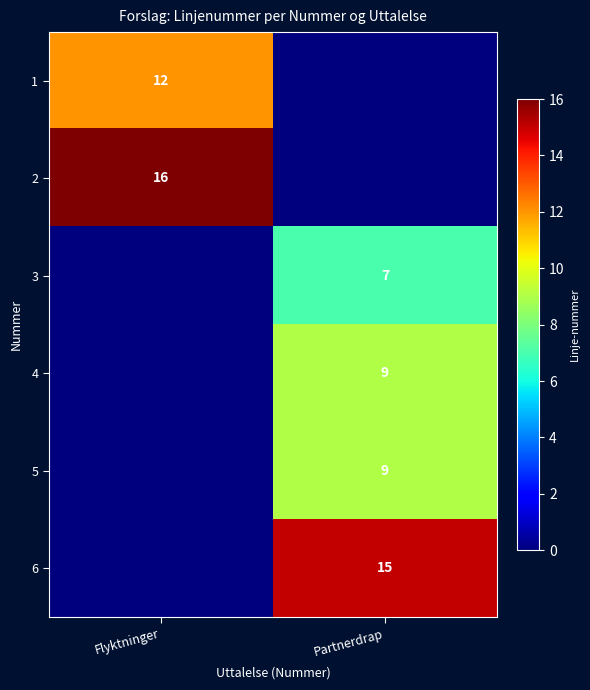

At how many categories does at least one series exceed 3?

2